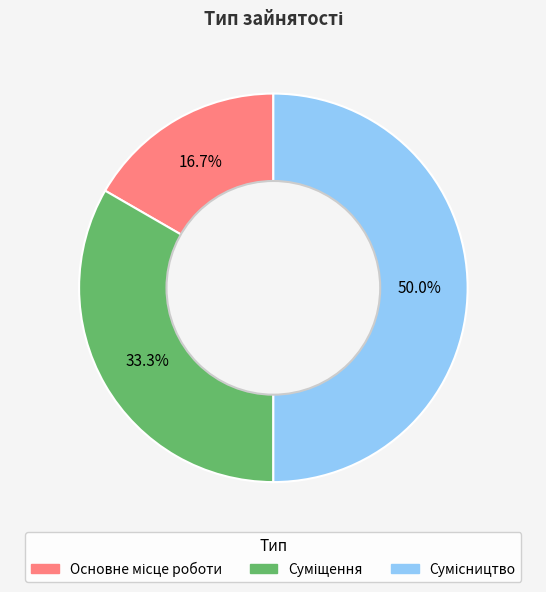

What percentage is the Суміщення slice, to the nearest percent?

33%